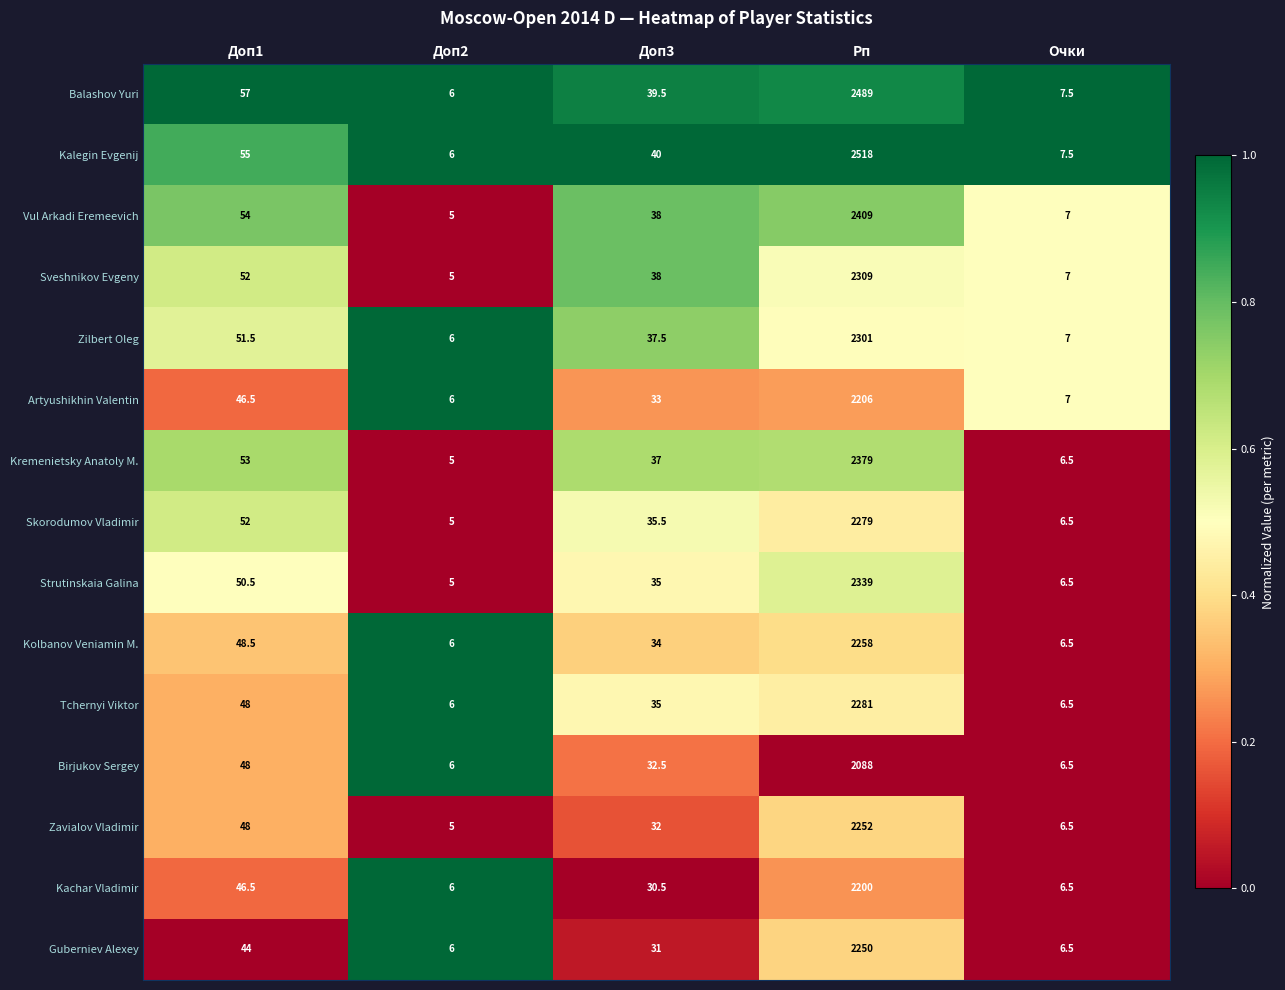

What is the difference between the Kolbanov Veniamin M. values at Рп and Доп2?

2252.0